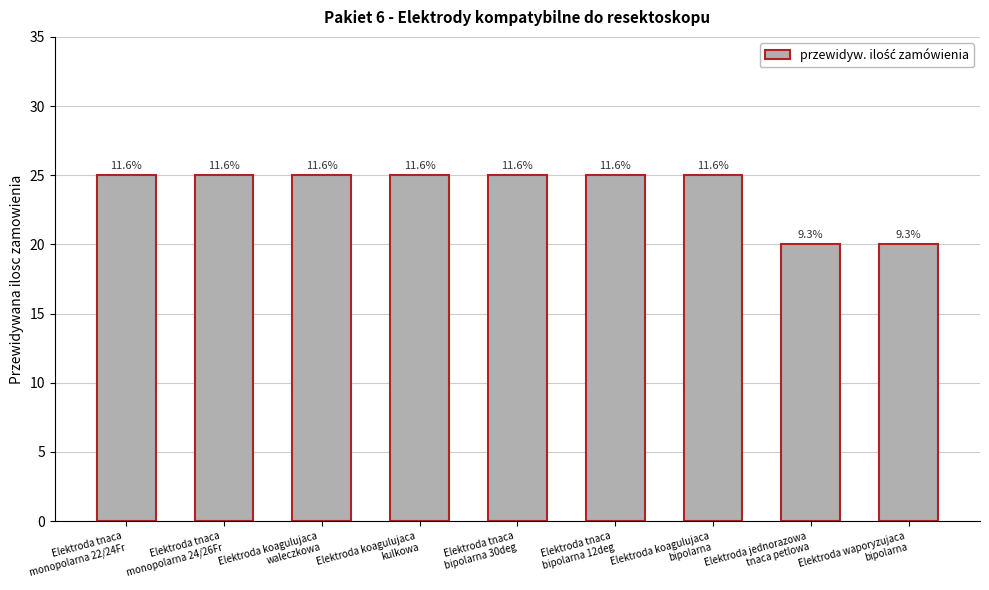

How many bars are there in total?

9